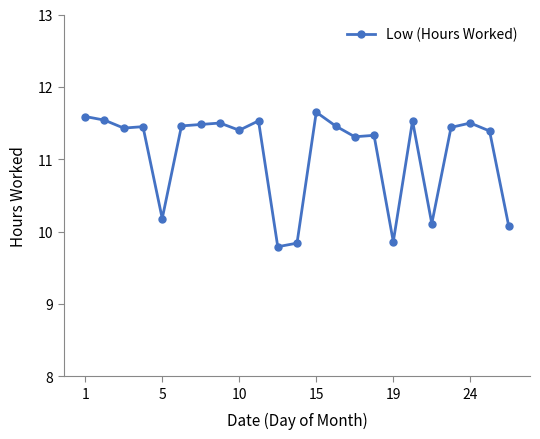

What is the difference between the second highest and minimum values?

1.8